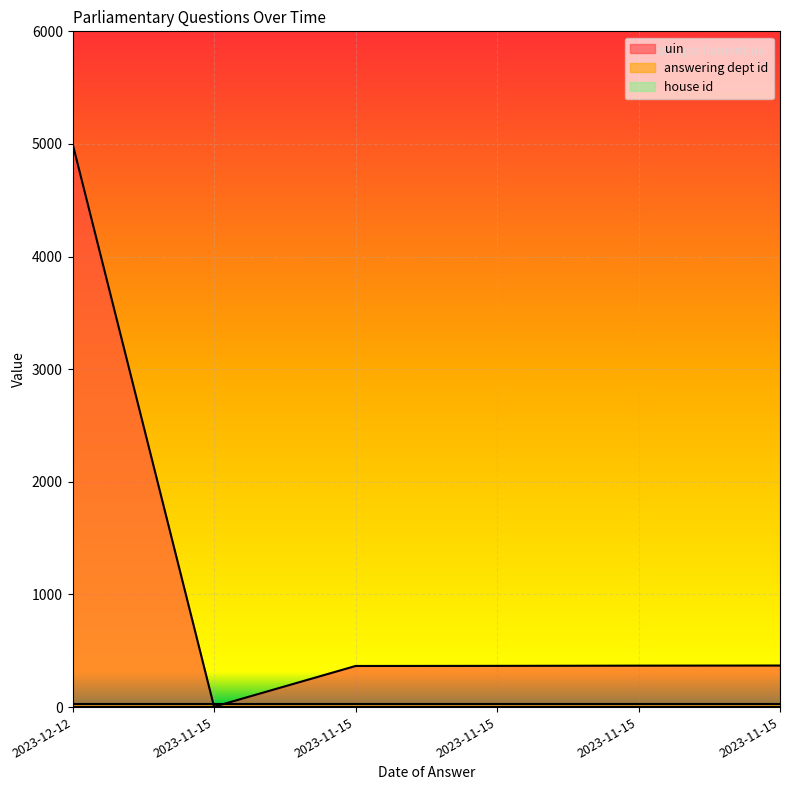

The answering dept id series shows 27 at 2023-11-15. True or false?

True